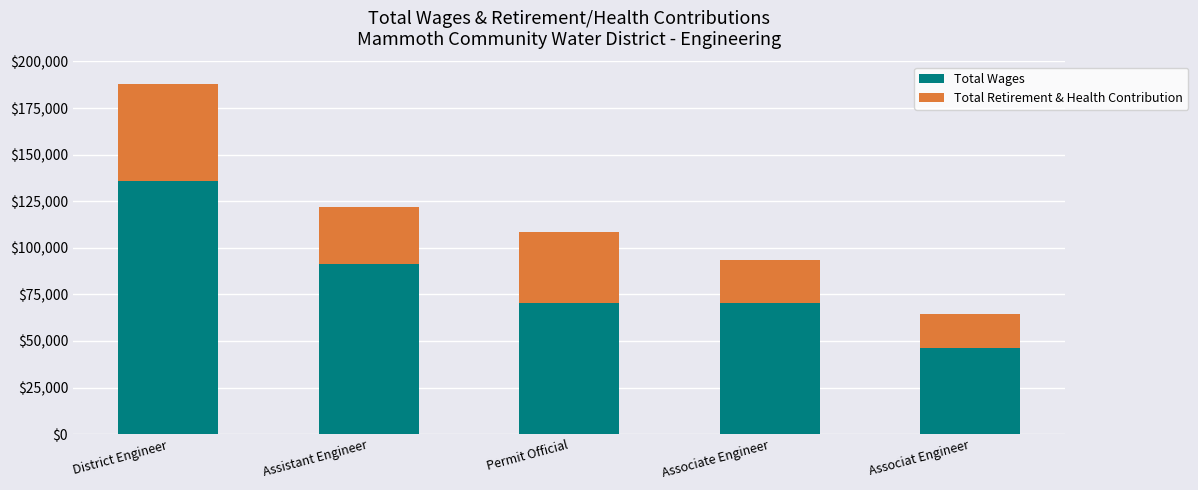

What is the difference between the maximum and minimum values in the Total Wages series?

89903